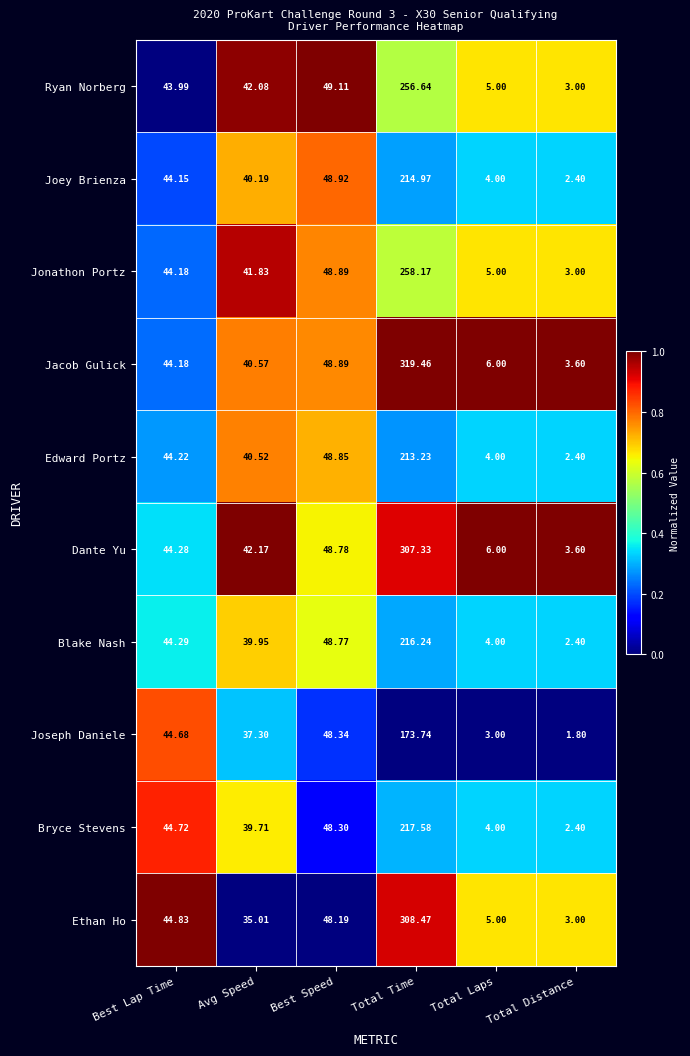

Rank the series by their maximum value, from highest to lowest.

Jacob Gulick, Ethan Ho, Dante Yu, Jonathon Portz, Ryan Norberg, Bryce Stevens, Blake Nash, Joey Brienza, Edward Portz, Joseph Daniele